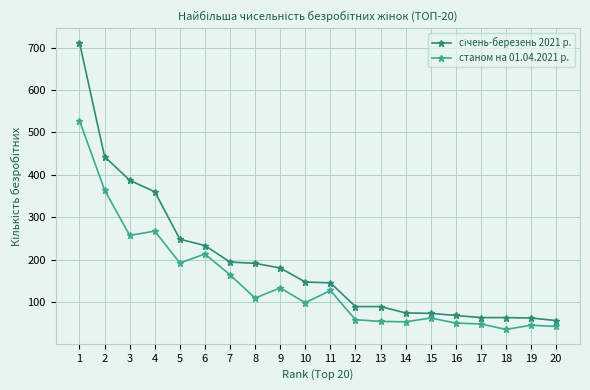

What is the value of the станом на 01.04.2021 р. point at the 7th from the left?

164